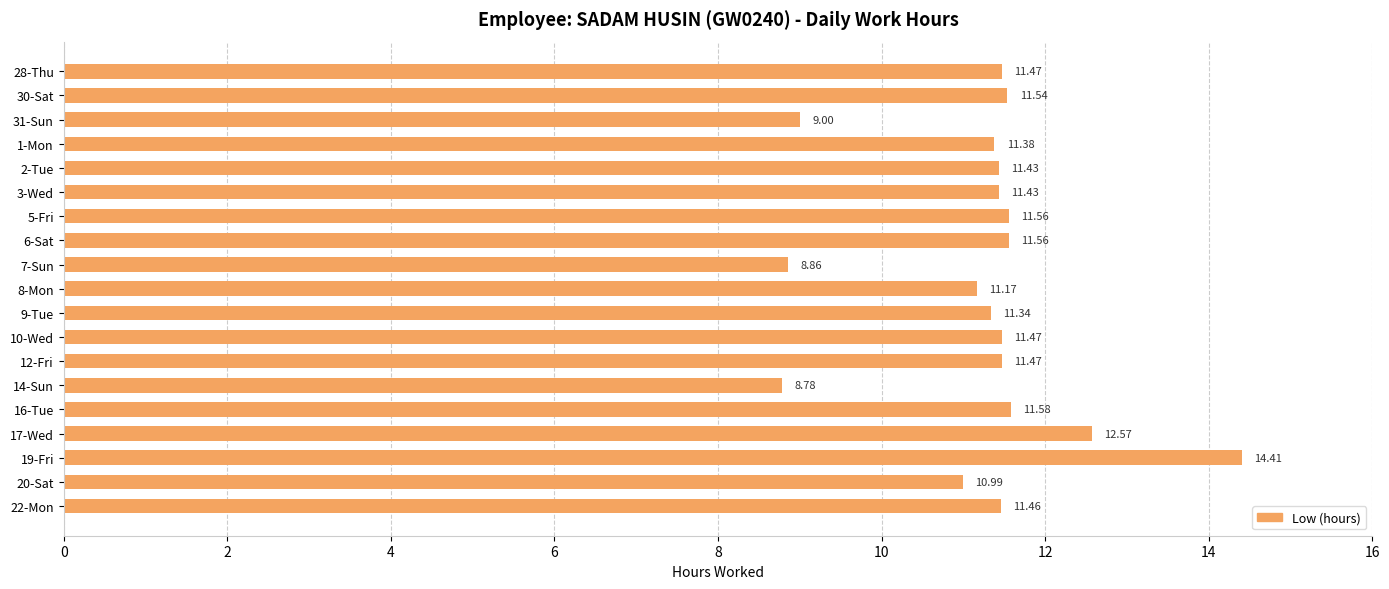

What is the smallest value displayed?

8.8